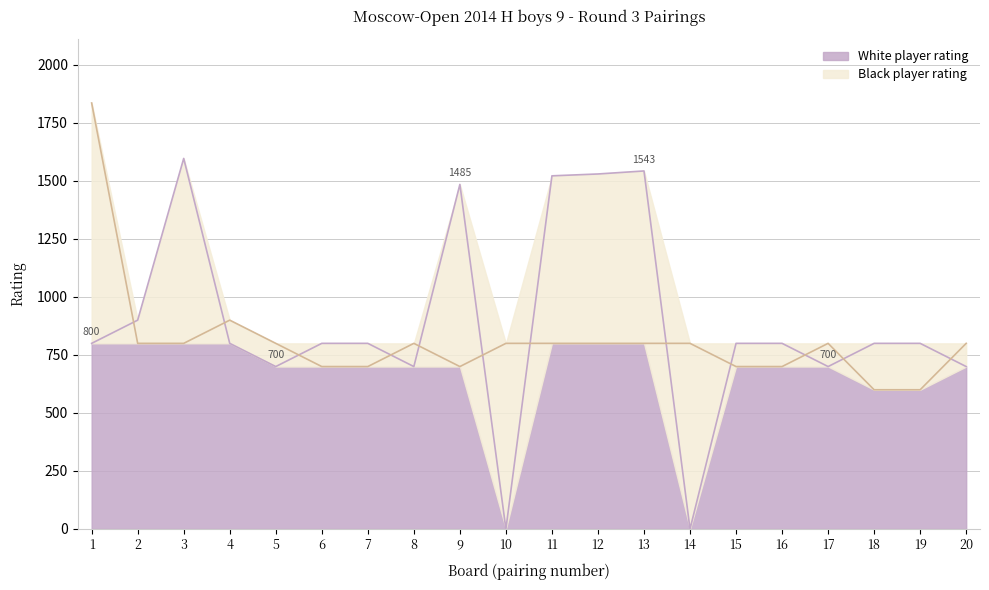

List the series in order of their peak value, highest first.

Black player rating, White player rating